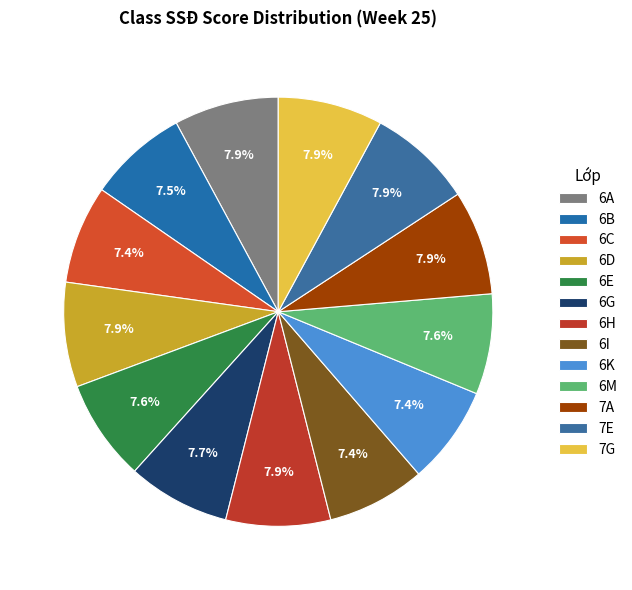

Is it true that 6G is 1% of the pie?

False